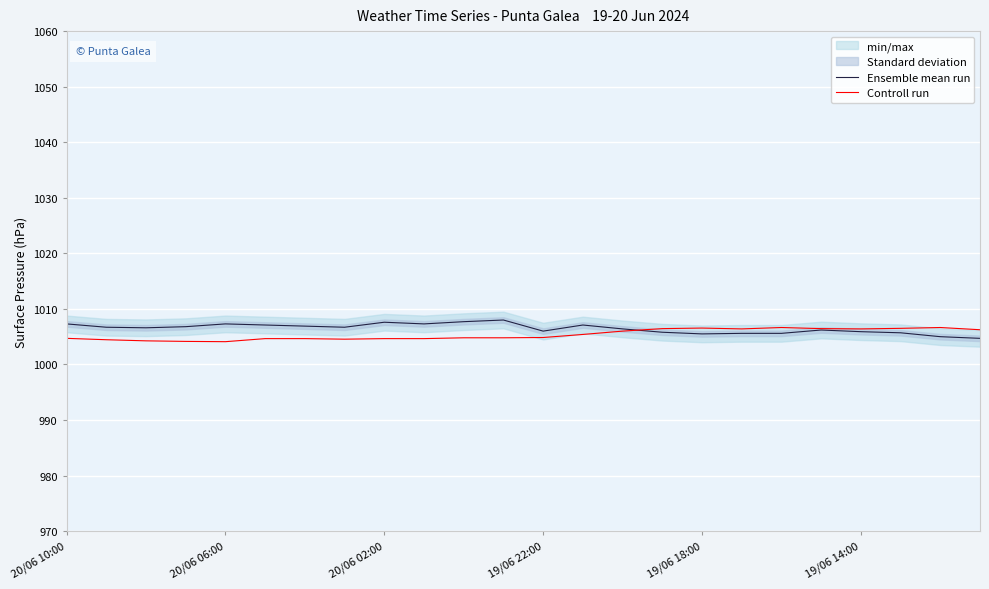

What is the average value of the Ensemble mean run series?

1006.5